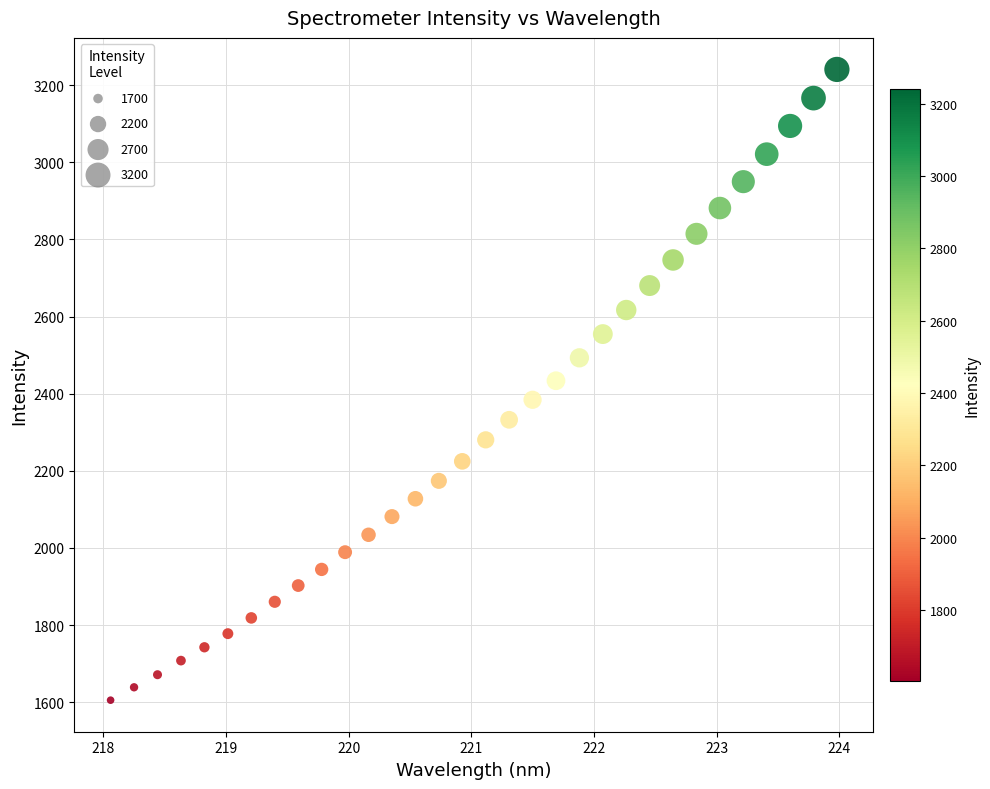

What is the range of X values (max minus min)?

5.9